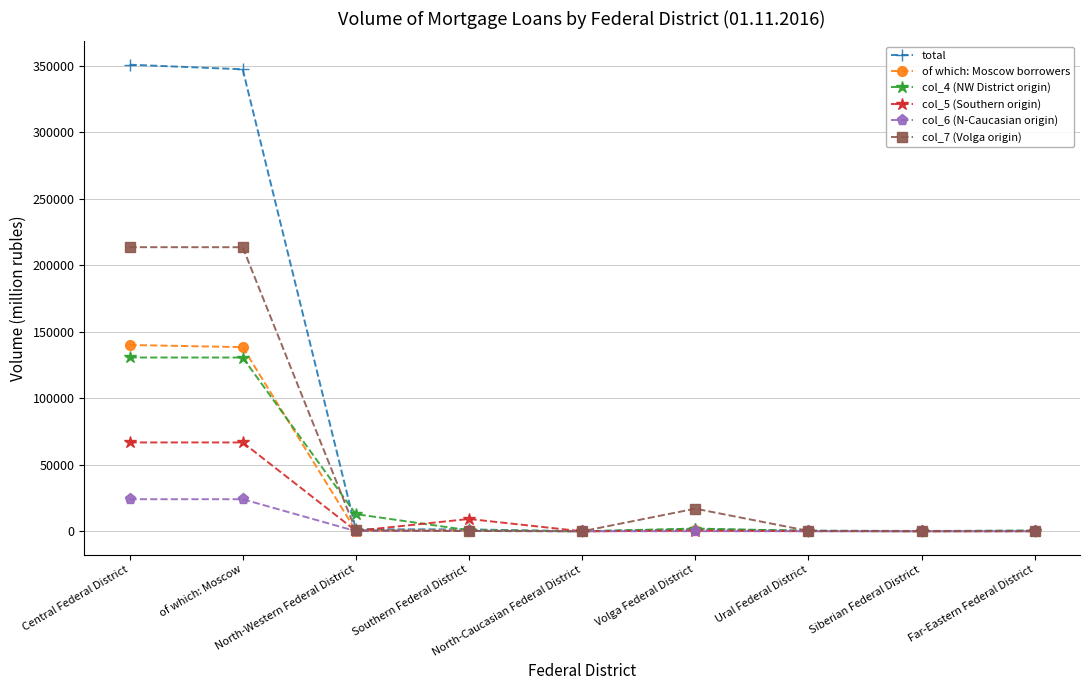

What is the maximum value for total?

350798